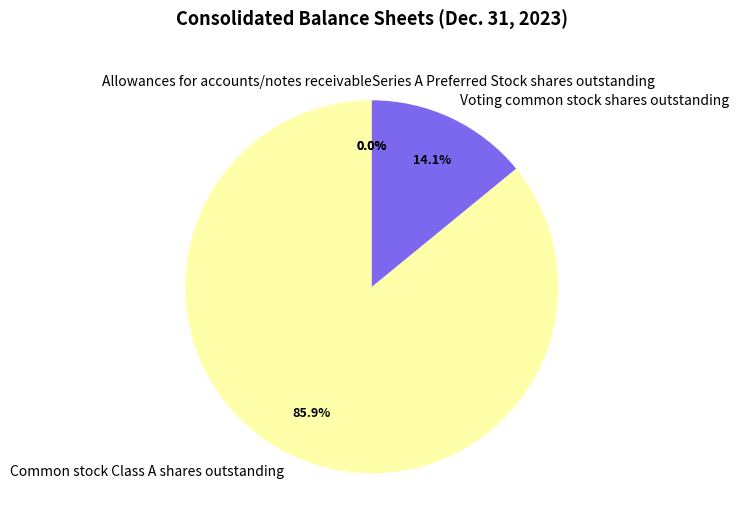

Which slice is the largest?

Common stock Class A shares outstanding